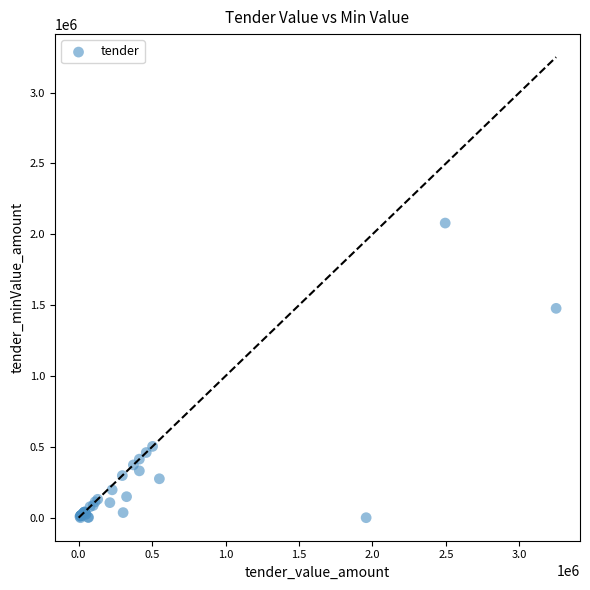

What Y value in the scatter plot is closest to 1039680?

1477440.0